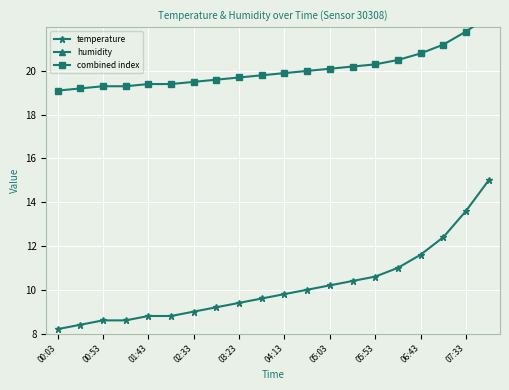

Is it true that temperature equals 5.9 at 00:53?

False